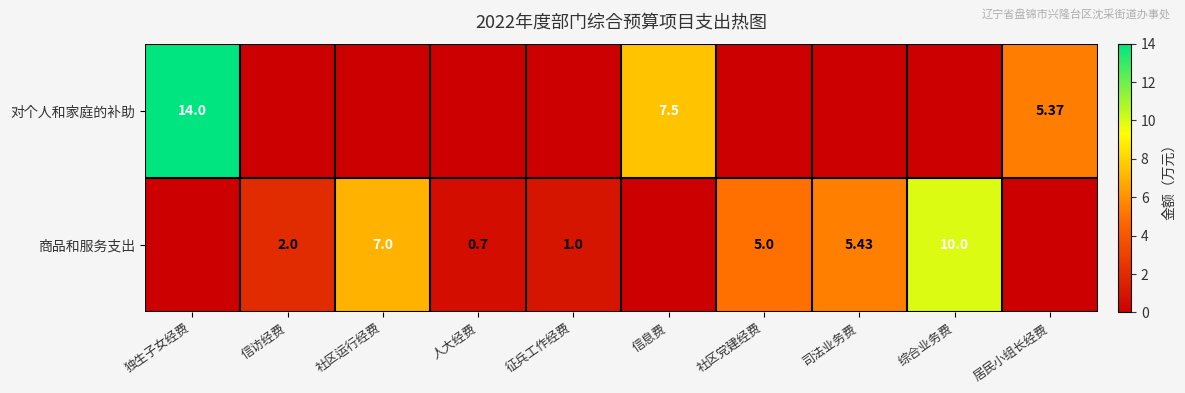

Which has a higher value, 综合业务费 or 司法业务费?

综合业务费